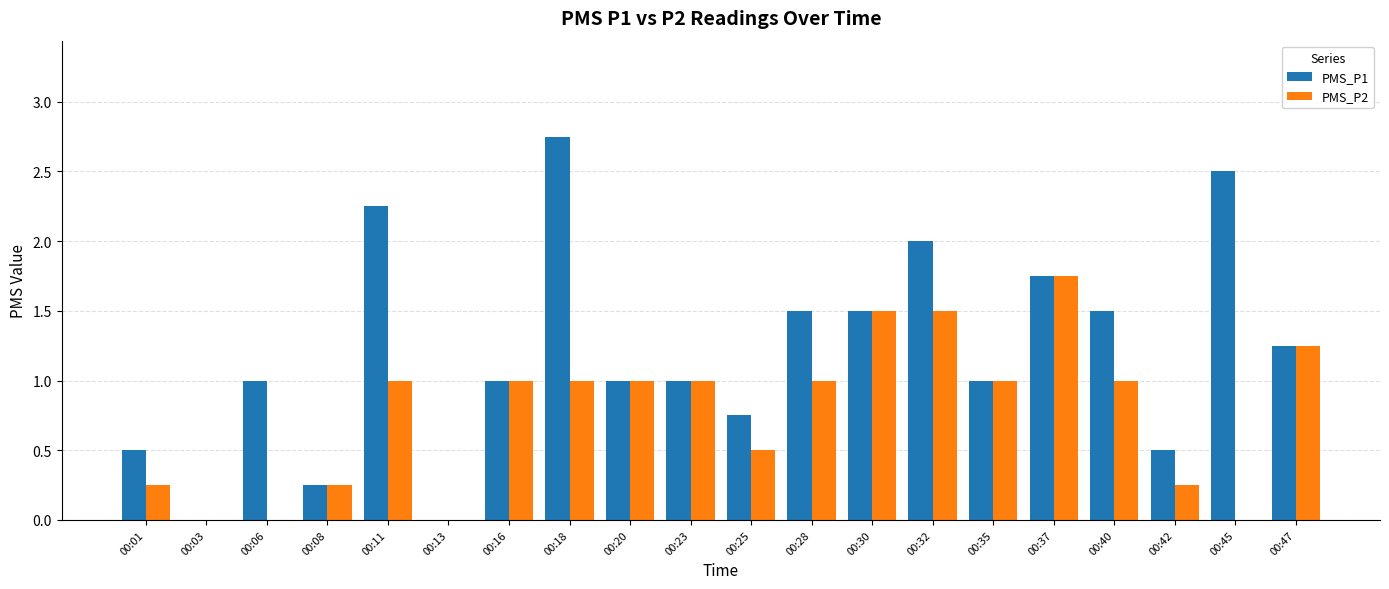

Which series changed the most between 00:28 and 00:30?

PMS_P2